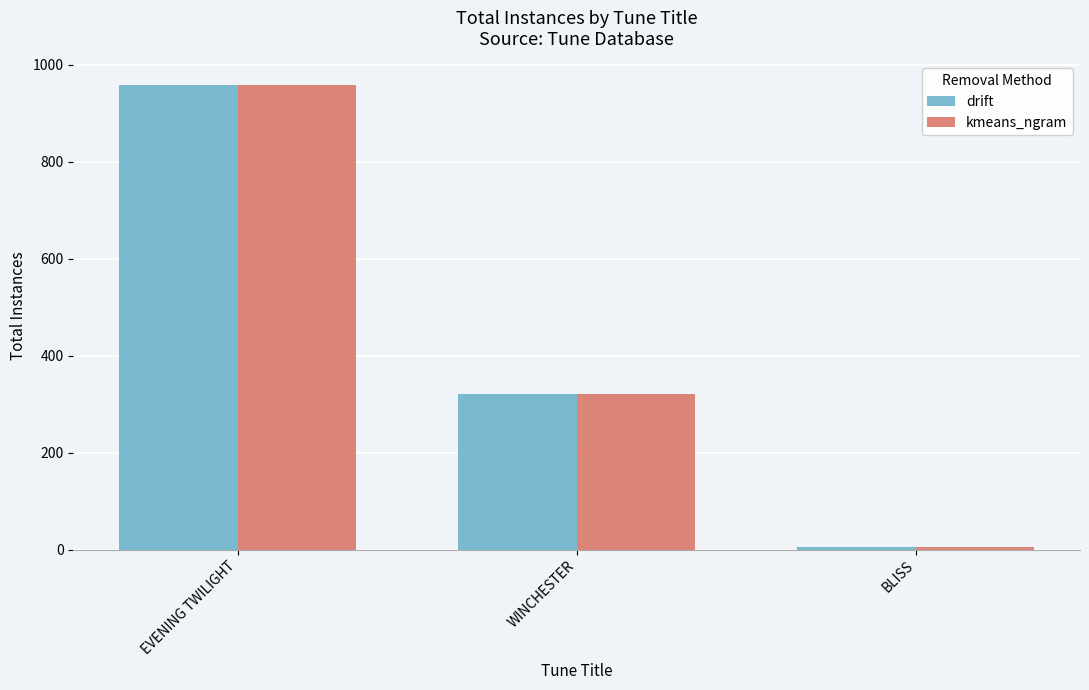

What is the sum of all kmeans_ngram values?

1285